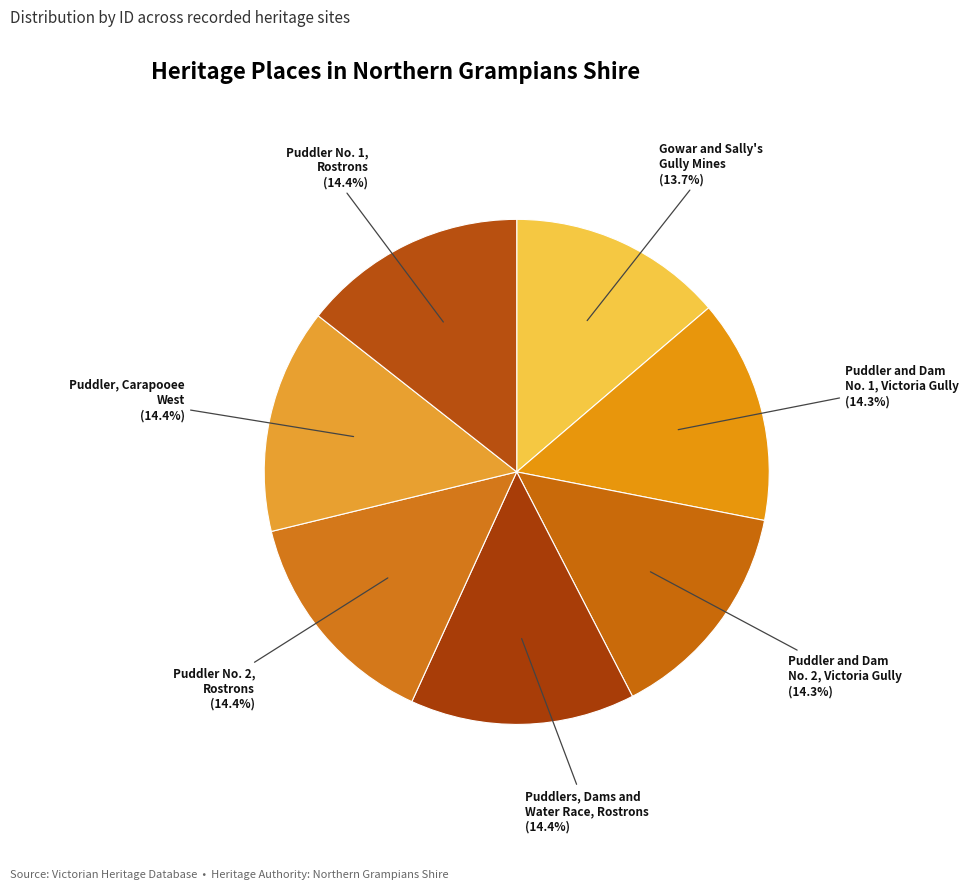

Does Puddlers, Dams and Water Race, Rostrons account for over 50% of the chart?

No